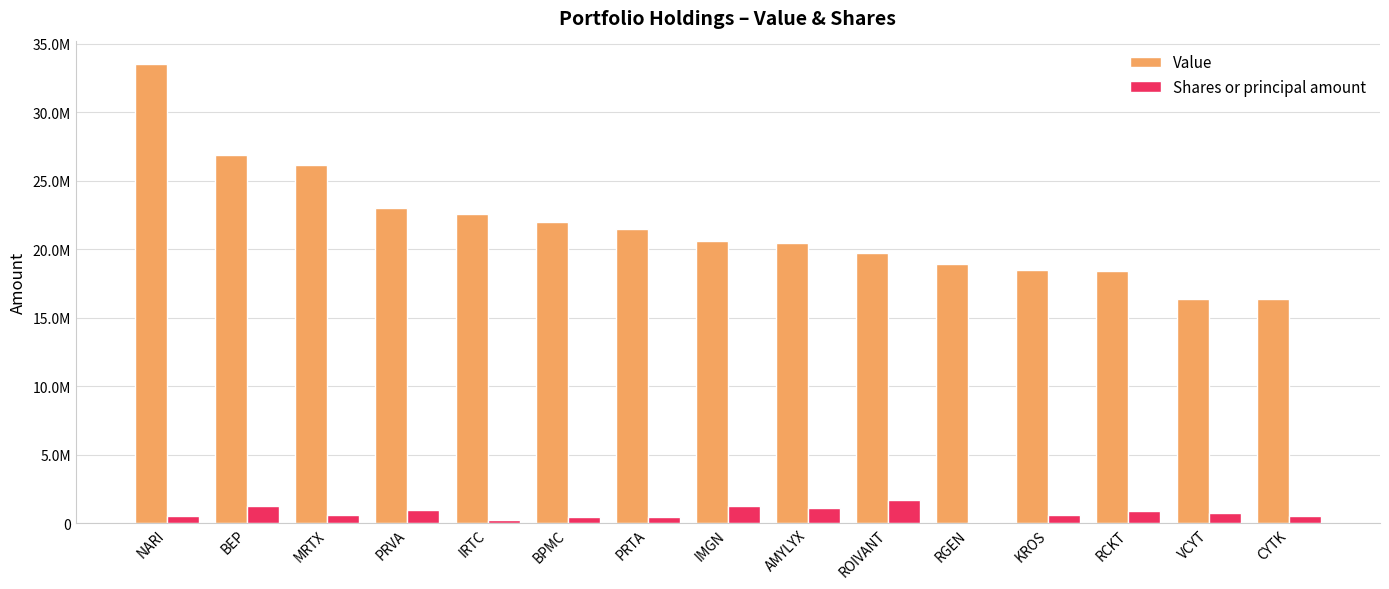

What position from the right is KROS?

4